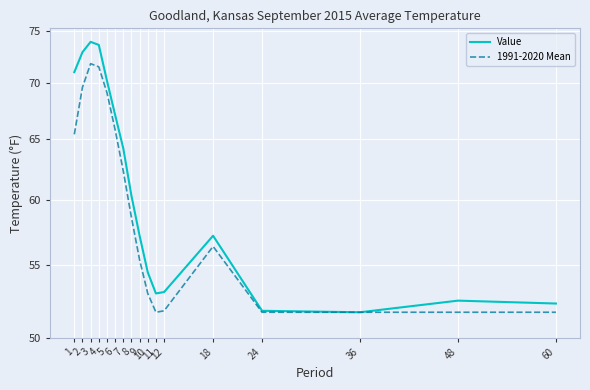

What is the spread (max minus min) of values at 4?

2.1